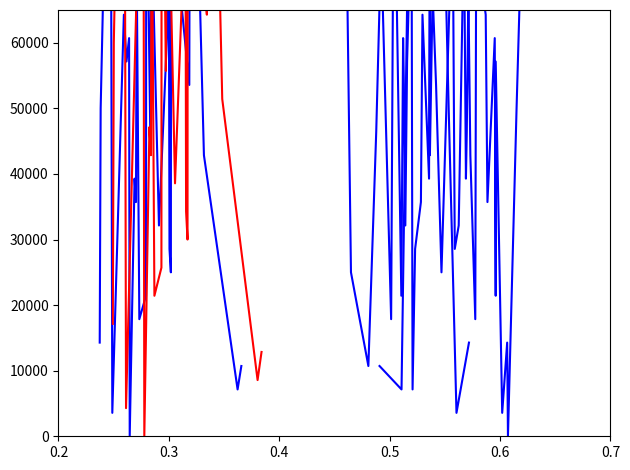

At which category does % Some activity (90-149 mins) reach its first local valley?

0.3